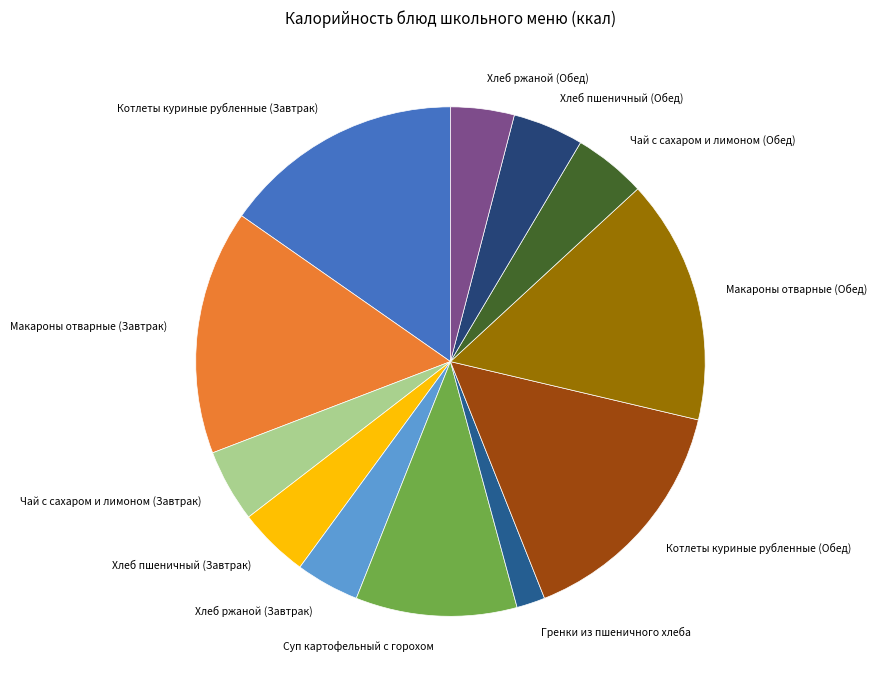

Combined, do Чай с сахаром и лимоном (Завтрак) and Макароны отварные (Обед) account for over 50%?

No